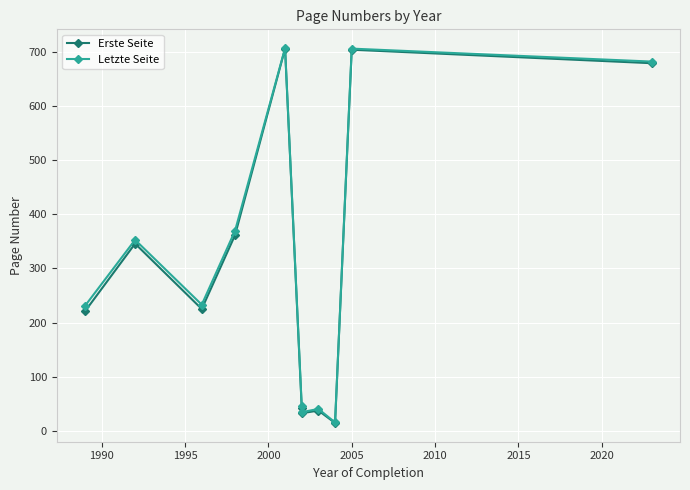

In Erste Seite, how many points are higher than both neighbors (excluding endpoints)?

4